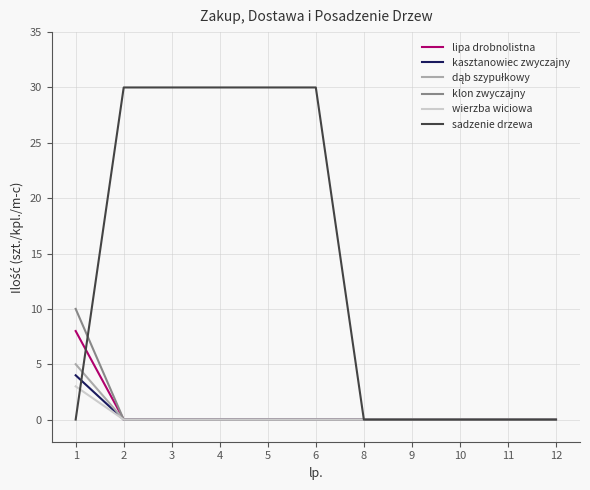

Which series has the largest total across all categories?

sadzenie drzewa